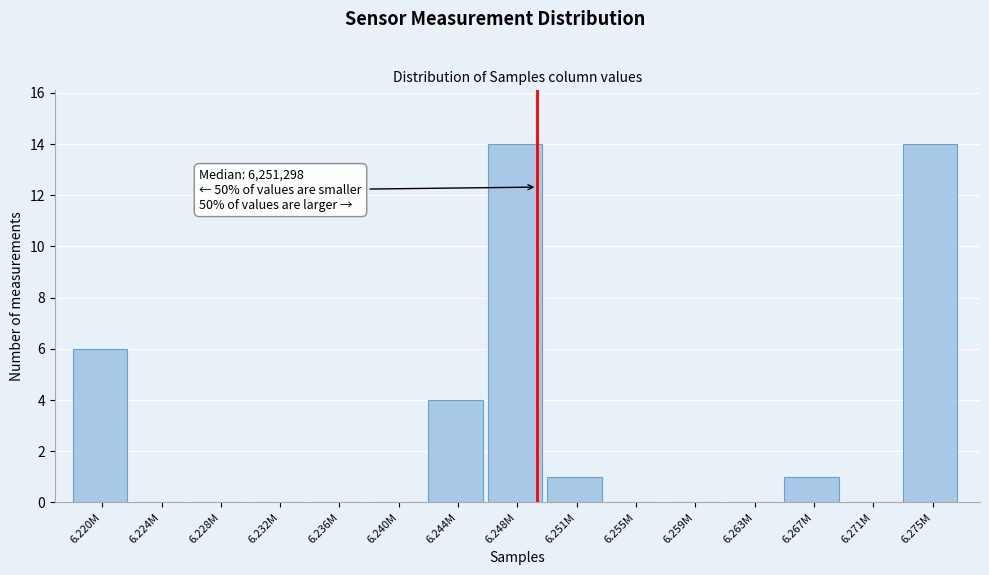

Reading left to right, transcribe all the data shown in this chart.

6.220M=6	6.224M=0	6.228M=0	6.232M=0	6.236M=0	6.240M=0	6.244M=4	6.248M=14	6.251M=1	6.255M=0	6.259M=0	6.263M=0	6.267M=1	6.271M=0	6.275M=14